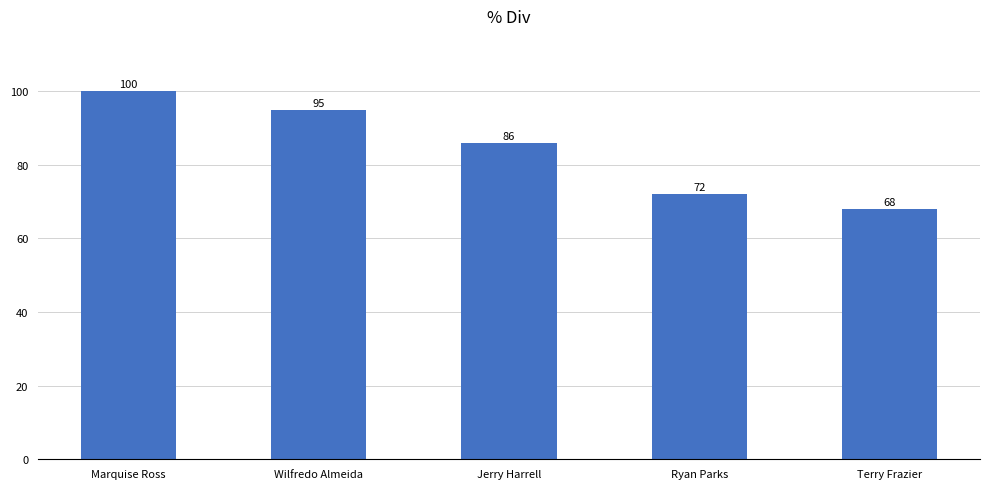

Reading right to left, extract all data points from this chart.

68	72	86	95	100